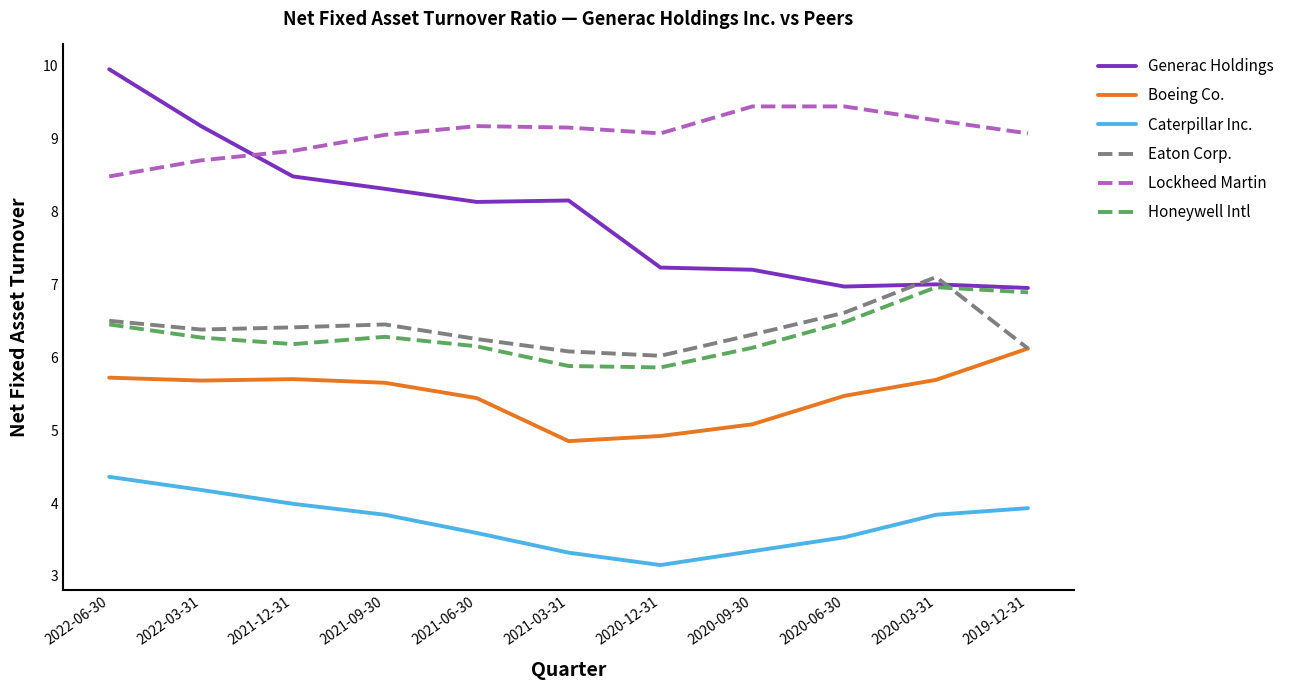

Which label corresponds to the largest value in the chart?

2022-06-30